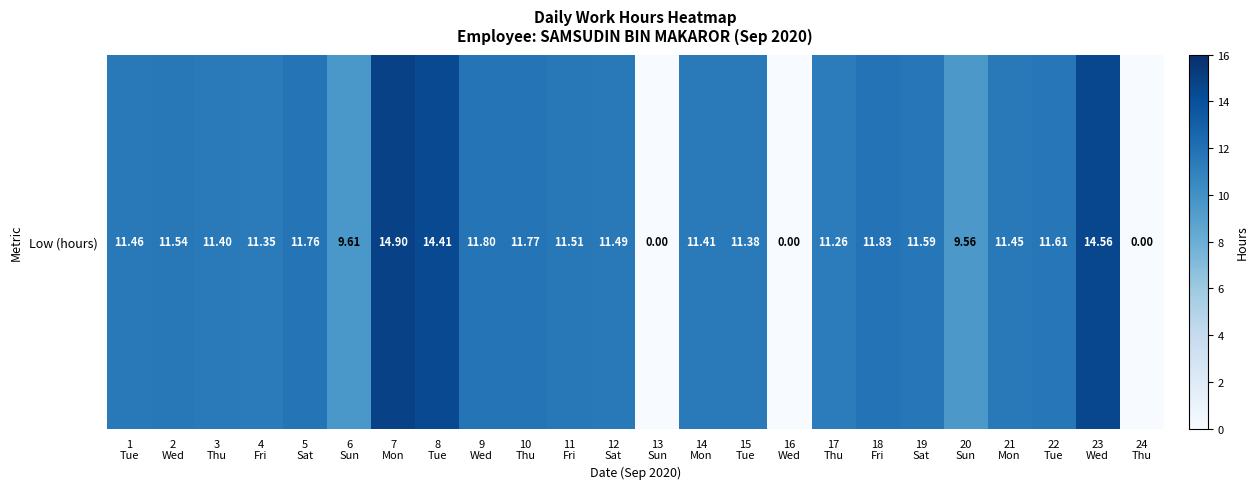

Reading left to right, what are all the values shown in this chart?

1
Tue=11.5	2
Wed=11.5	3
Thu=11.4	4
Fri=11.3	5
Sat=11.8	6
Sun=9.6	7
Mon=14.9	8
Tue=14.4	9
Wed=11.8	10
Thu=11.8	11
Fri=11.5	12
Sat=11.5	13
Sun=0.0	14
Mon=11.4	15
Tue=11.4	16
Wed=0.0	17
Thu=11.3	18
Fri=11.8	19
Sat=11.6	20
Sun=9.6	21
Mon=11.4	22
Tue=11.6	23
Wed=14.6	24
Thu=0.0